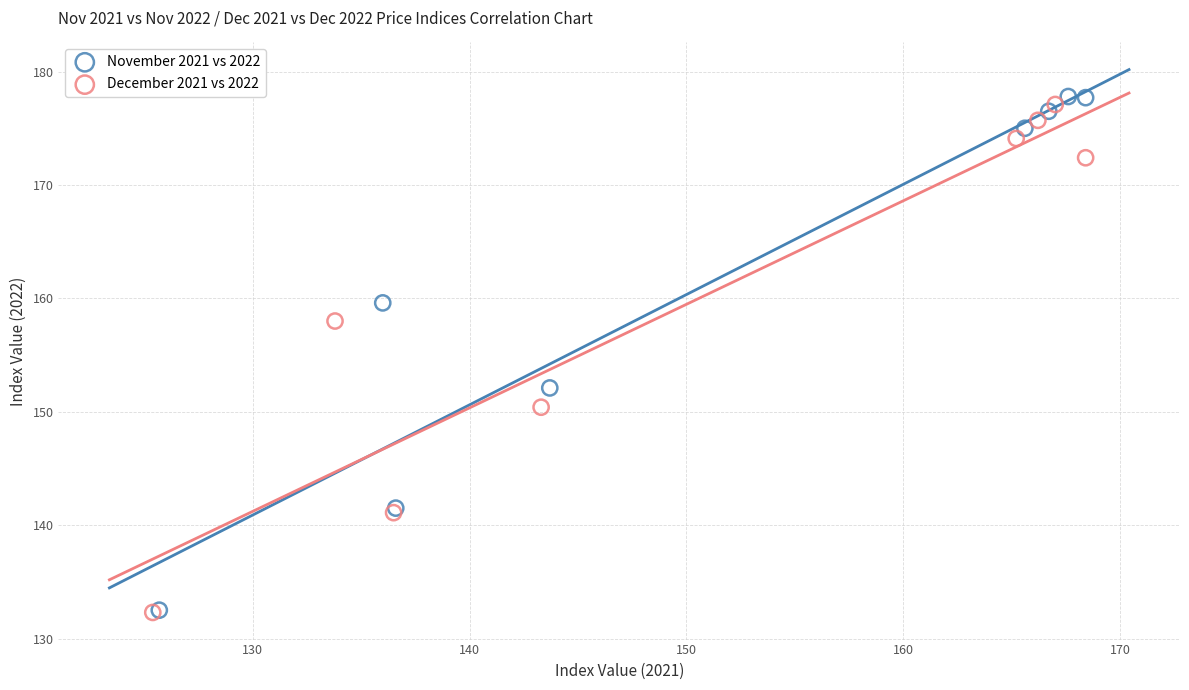

What are all the series names shown in the legend?

November 2021 vs 2022, December 2021 vs 2022